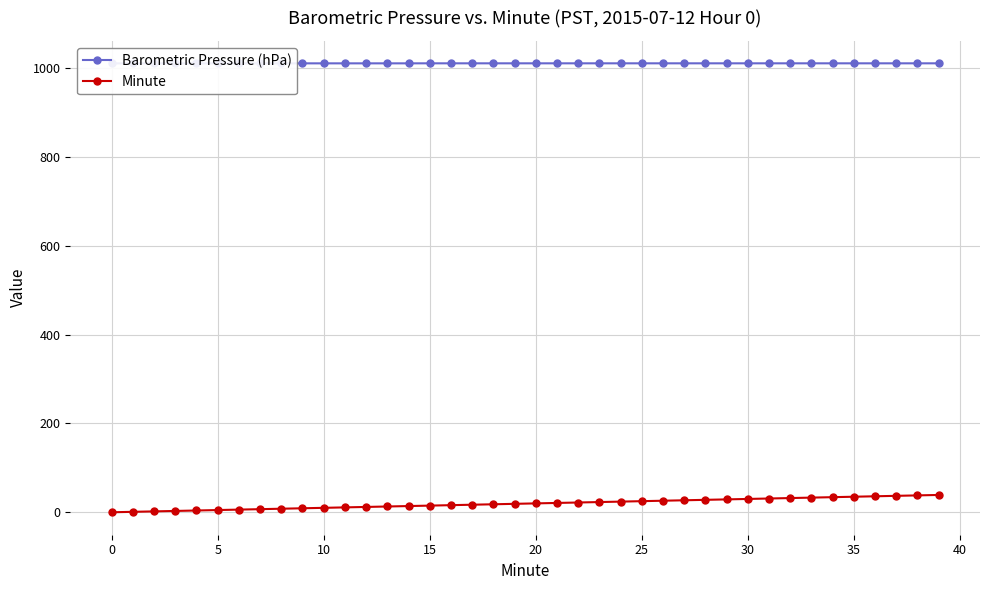

How many categories are shown in the chart?

40